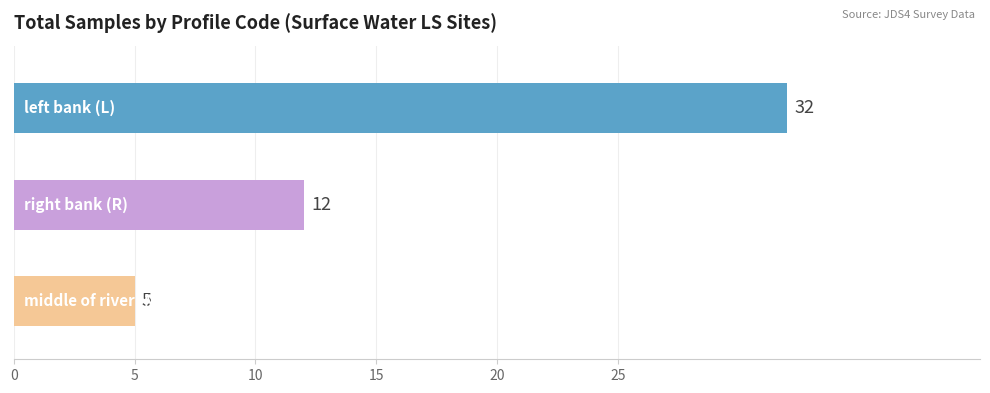

How many values are between 5 and 32?

3